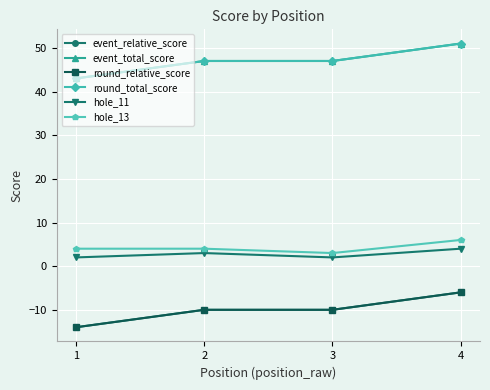

What is the difference between the hole_13 values at 2 and 3?

1